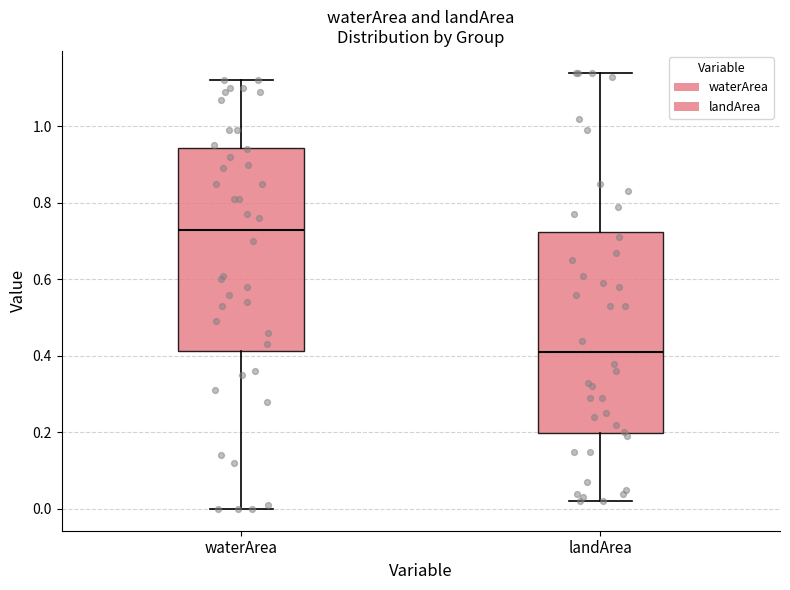

Reading left to right, transcribe this box plot: for each box, give where its median line is, the range the box spans, and where its two whiskers end, as read against the y-axis. The values are not printed on the chart, so give them approximately, as read against the axis.

waterArea: median 0.74, box 0.42 to 0.94, whiskers 0.00 to 1.12
landArea: median 0.42, box 0.20 to 0.72, whiskers 0.02 to 1.14